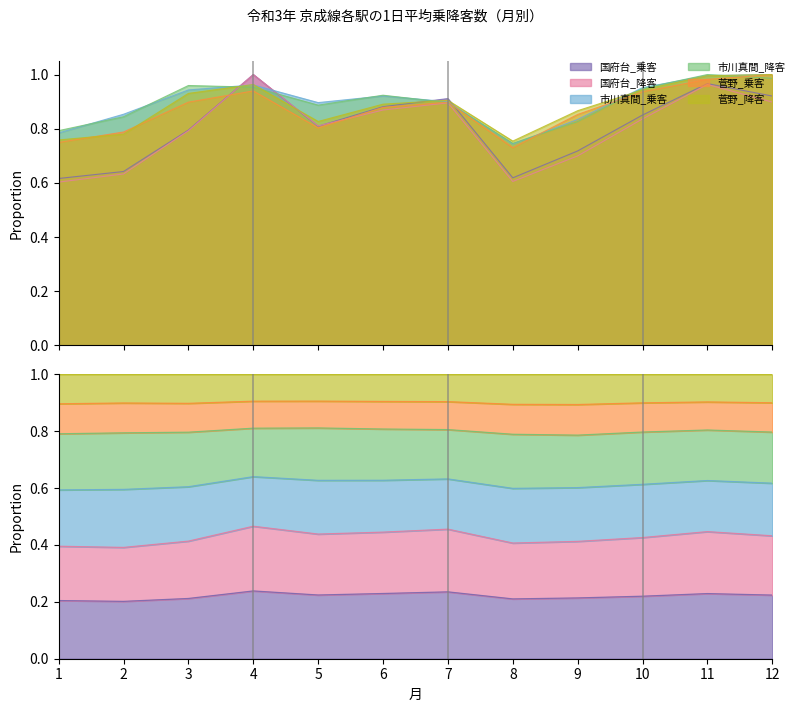

Is the value of 市川真間_降客 at 1 greater than the value of 菅野_降客 at 3?

No